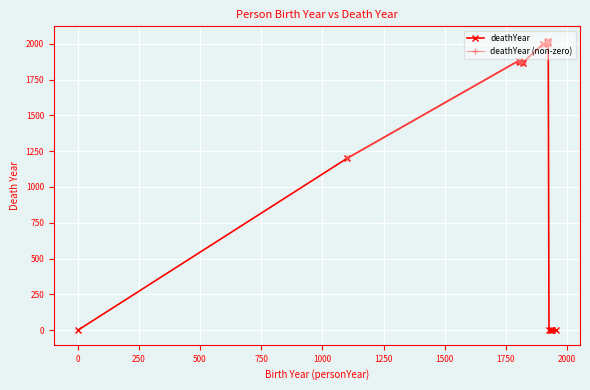

What is the difference between the maximum and minimum values?

2020